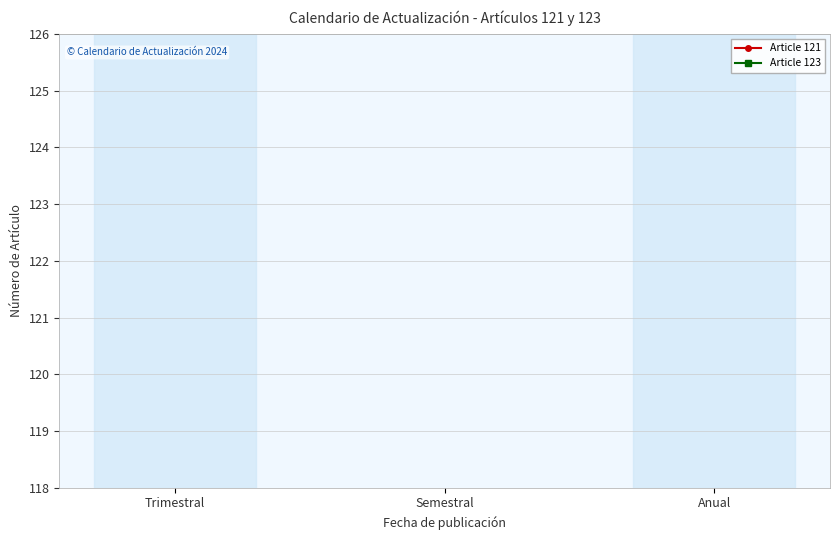

The value of Article 123 at Trimestral is 3. True or false?

False